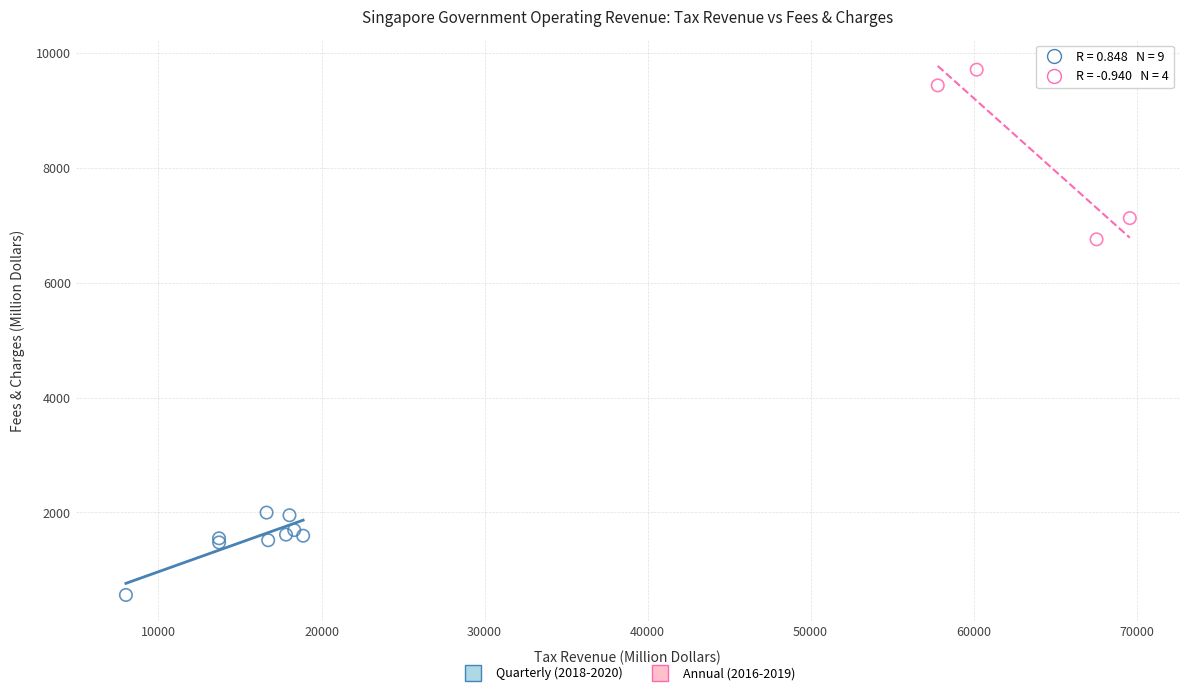

Which series has the largest Y range (max minus min)?

Annual (2016-2019)